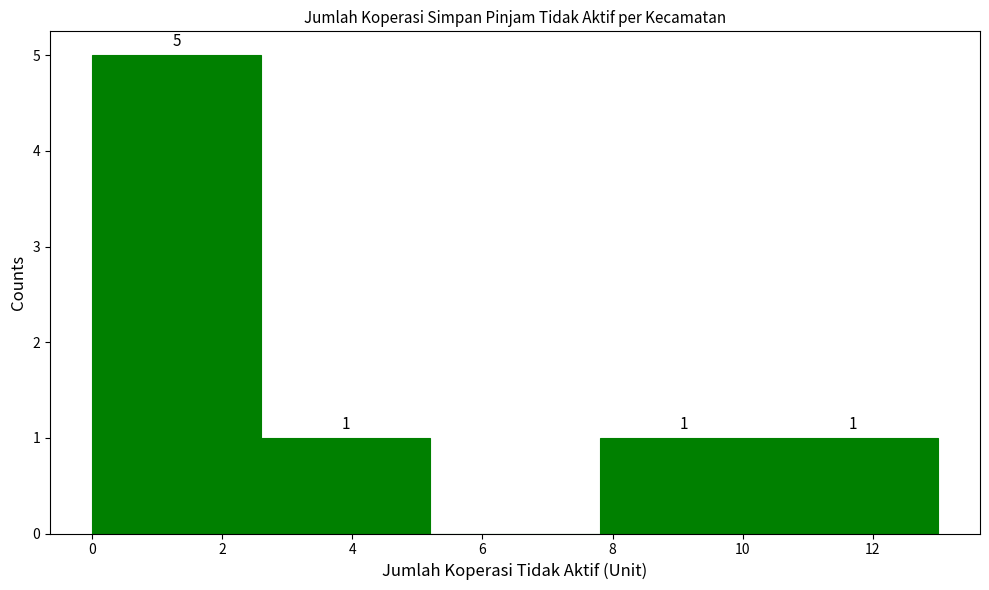

Over which range of the x-axis is the bar tallest?

0.0 to 2.6